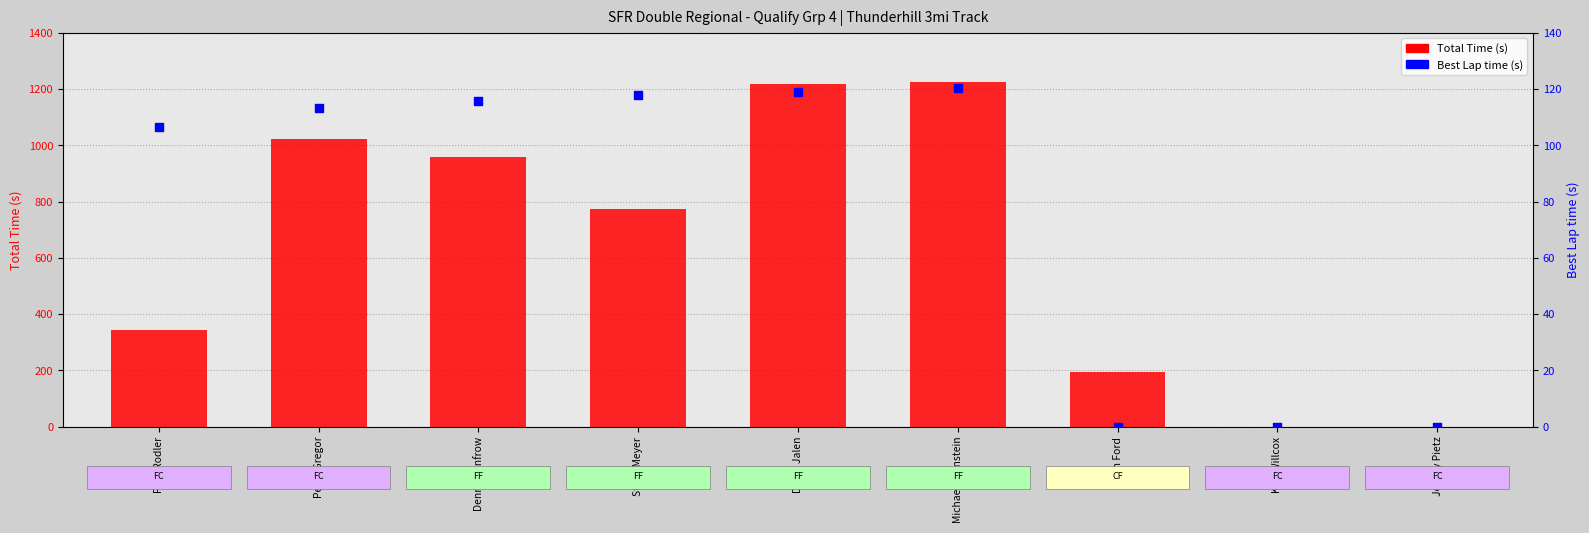

Which series has the largest total across all categories?

Total Time (s)